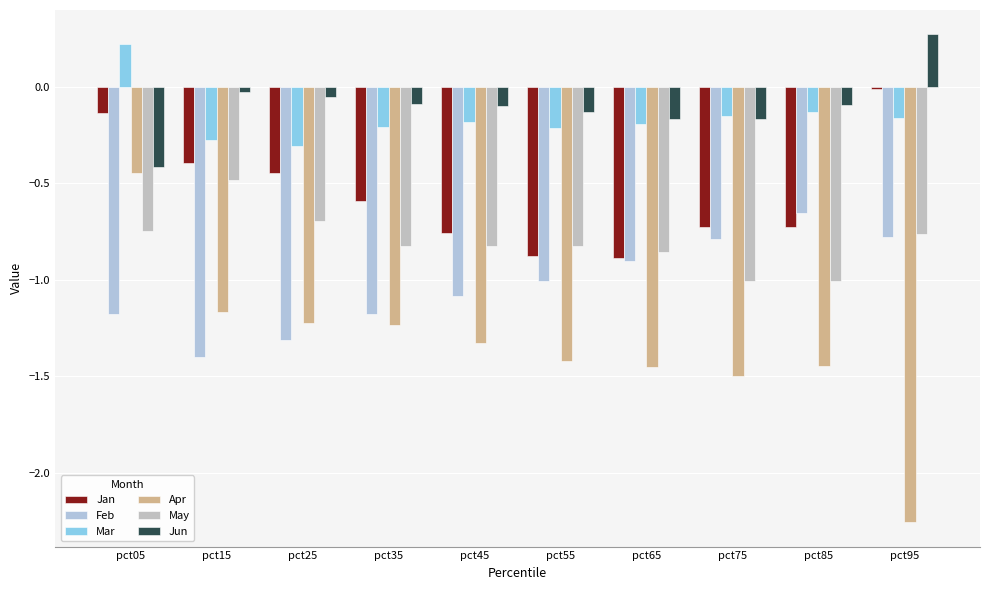

Which series has the largest total across all categories?

Jun